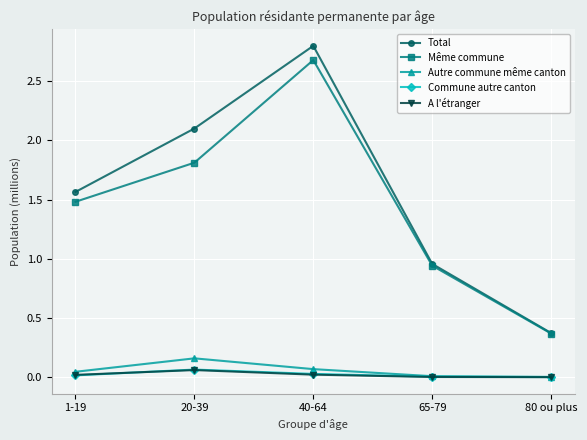

Rank the categories by Total value from highest to lowest.

40-64, 20-39, 1-19, 65-79, 80 ou plus